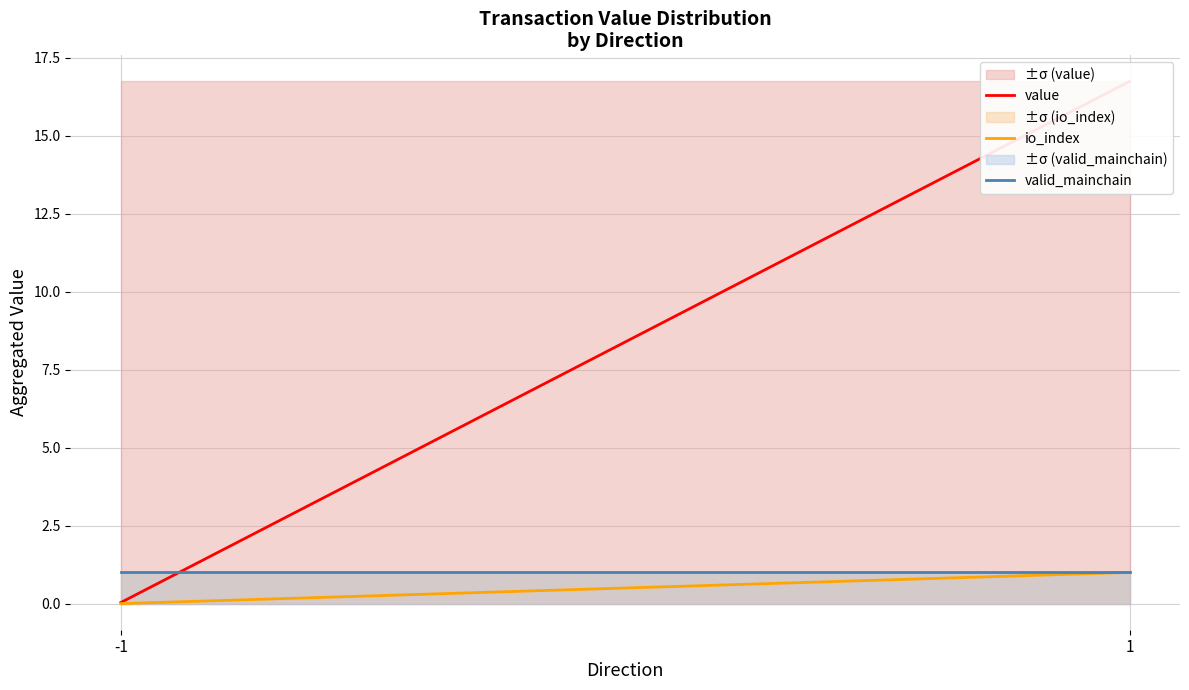

Which series has the largest total across all categories?

value